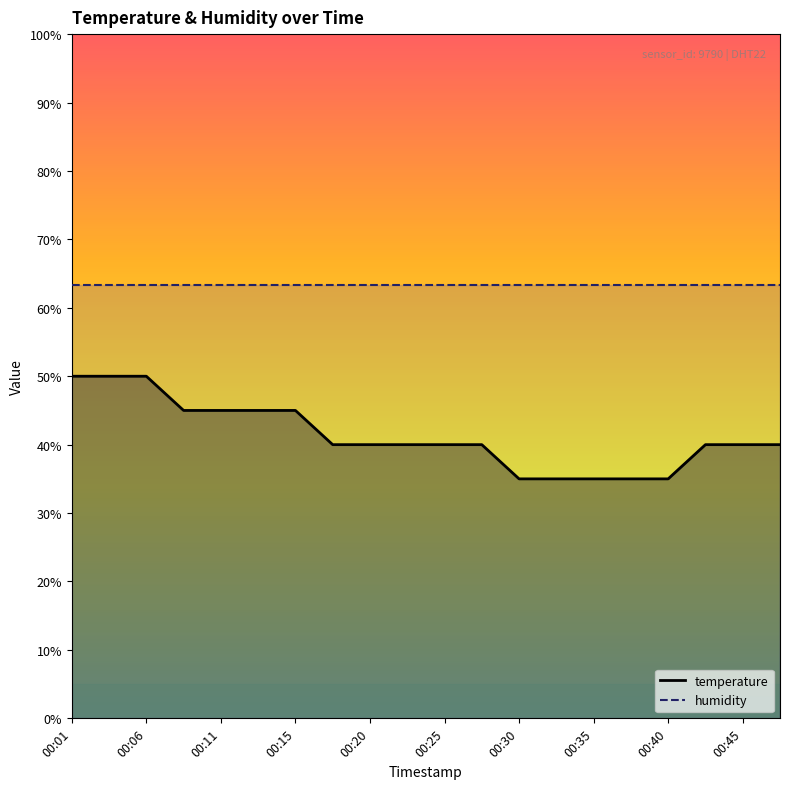

What is the average value?

41.3